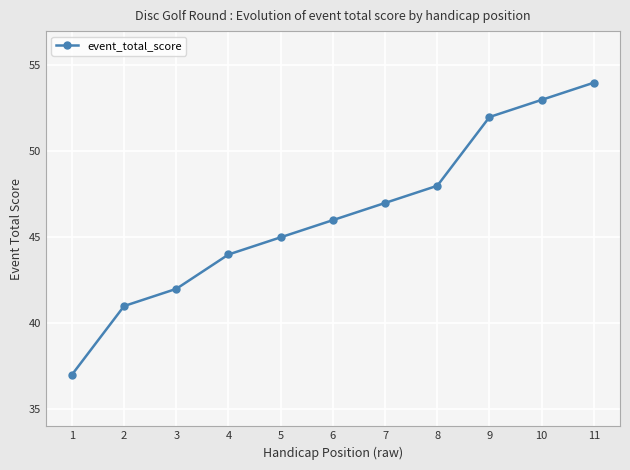

How many lines are shown in the chart?

1